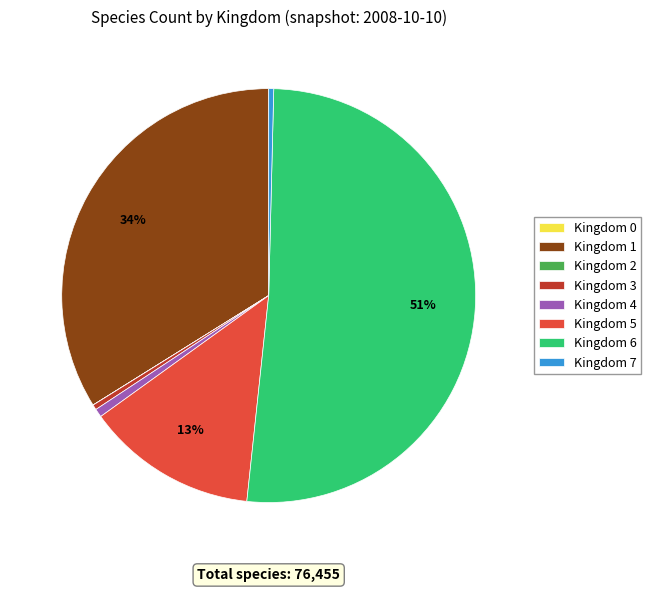

Between Kingdom 4 and Kingdom 6, which is larger?

Kingdom 6